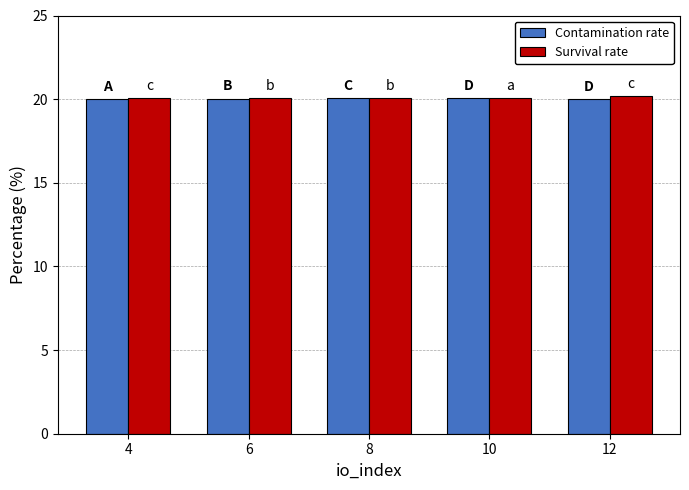

The value of Survival rate at 6 is 20.1. True or false?

True